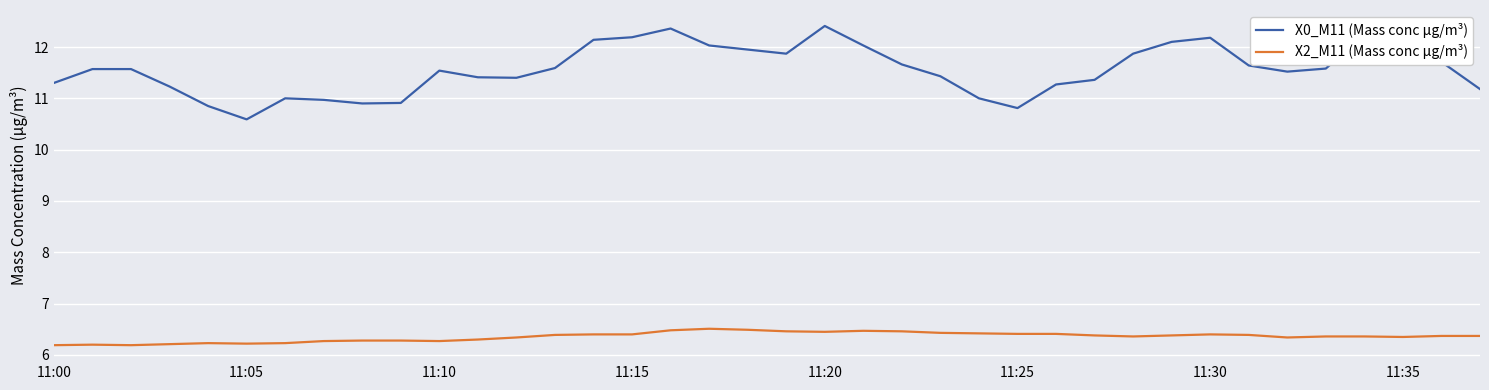

What is the minimum value for X0_M11 (Mass conc μg/m³)?

10.6